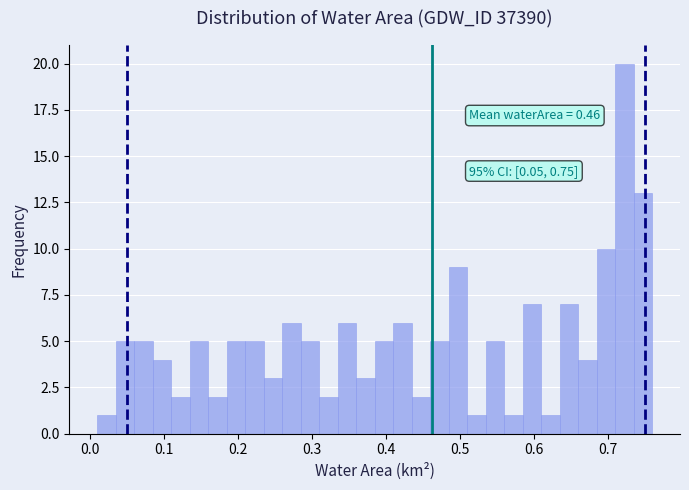

Read against the x-axis, roughly where is the centre of the tallest bar?

0.72